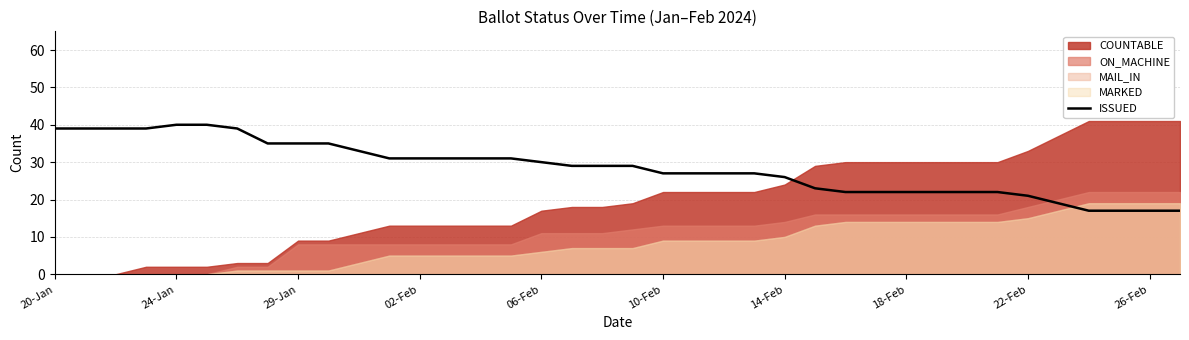

What is the highest value of the ISSUED series?

40